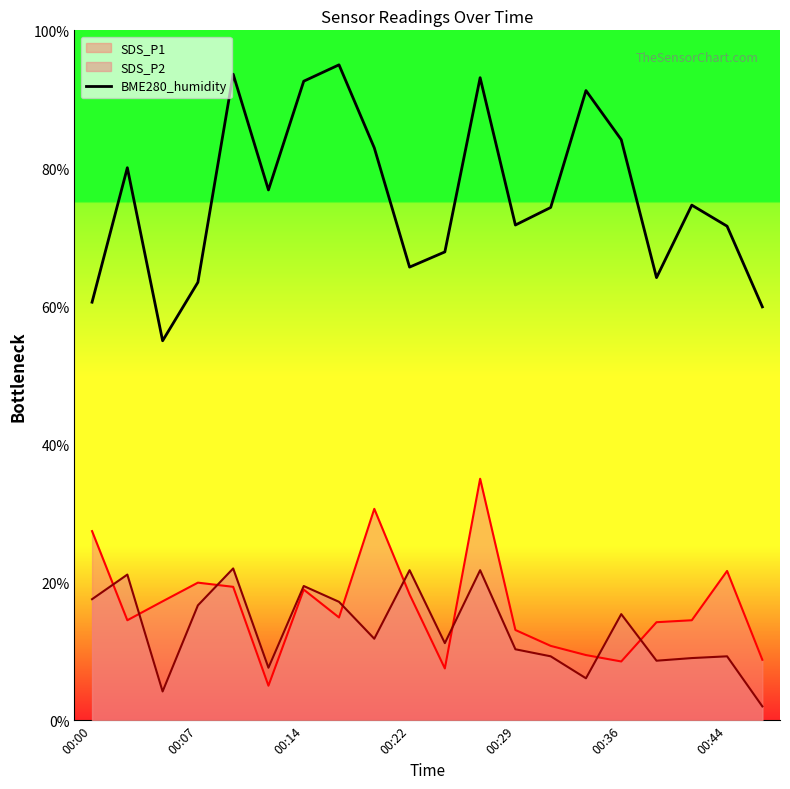

Reading left to right, list all the values displayed in this chart.

60.6	80.1	55.0	63.5	93.6	76.9	92.6	95.0	83.0	65.7	67.9	93.1	71.8	74.3	91.3	84.2	64.2	74.7	71.6	59.9